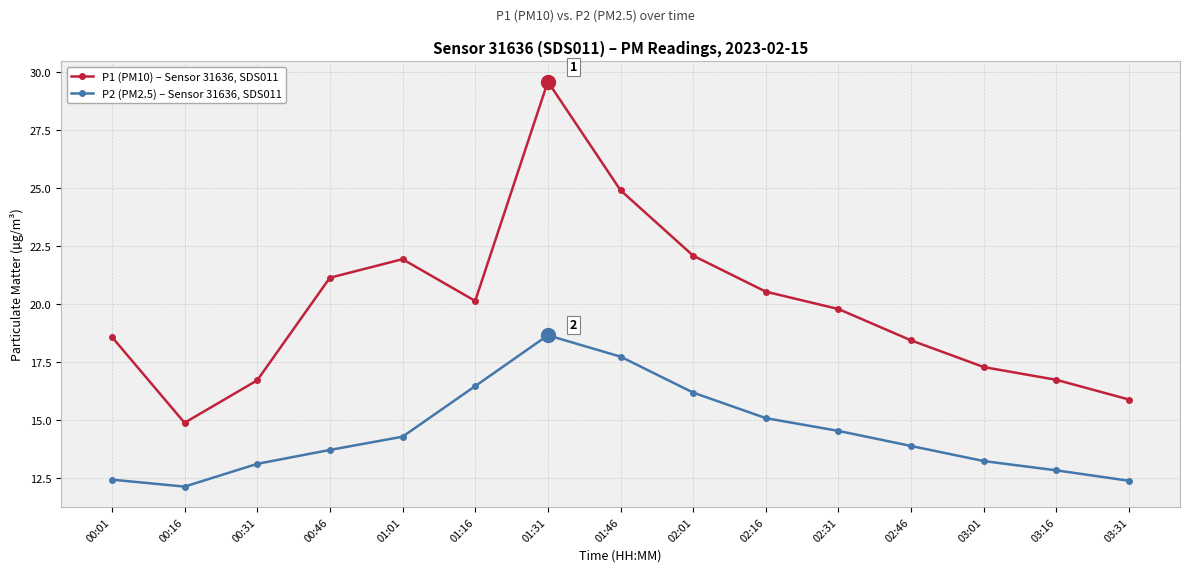

Where does the P1 (PM10) – Sensor 31636, SDS011 series first go above 19?

00:46